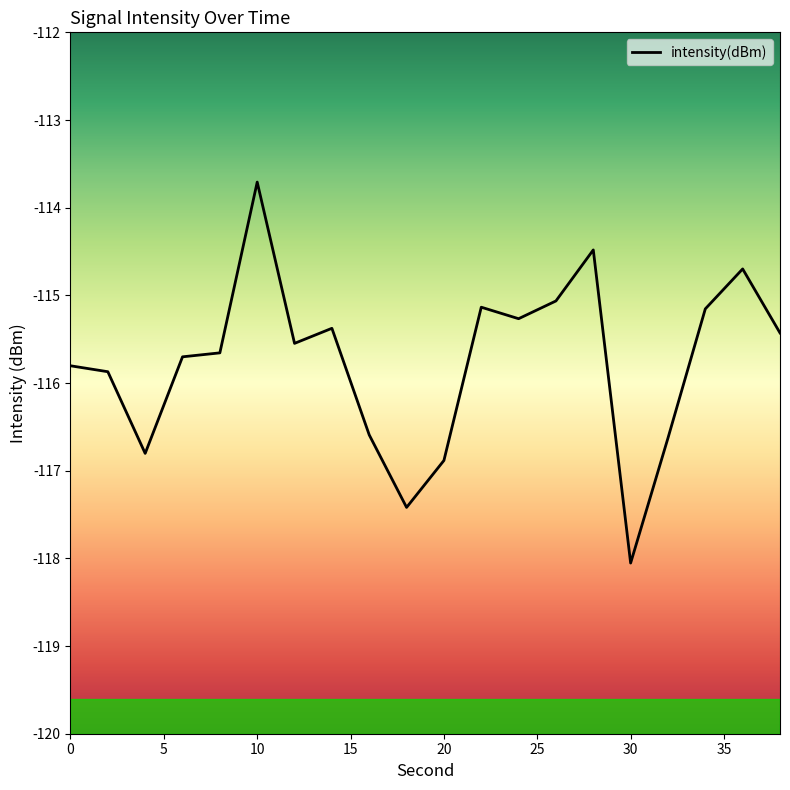

What is the greatest value displayed?

-113.7